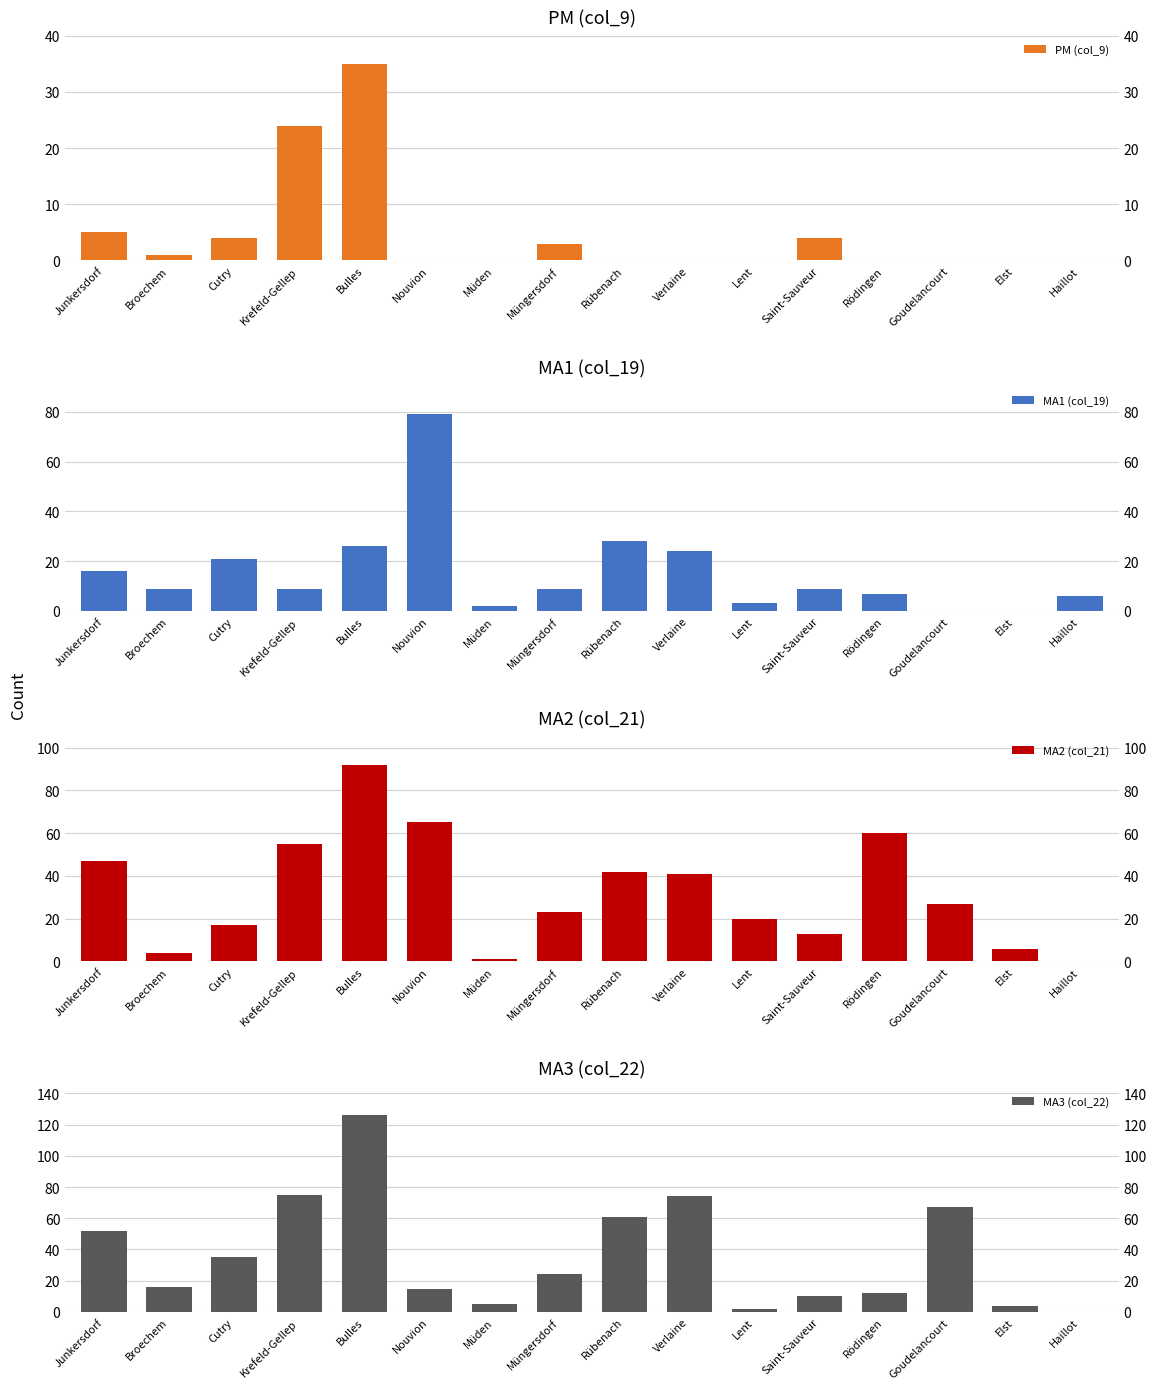

What is the label of the 9th bar from the left?

Rübenach